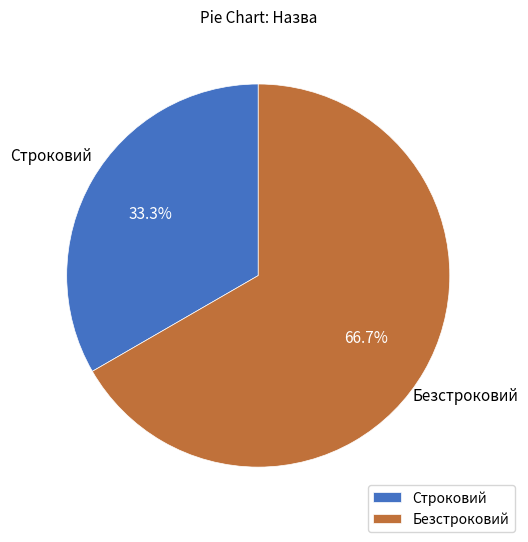

Is it true that Безстроковий is 67% of the pie?

True